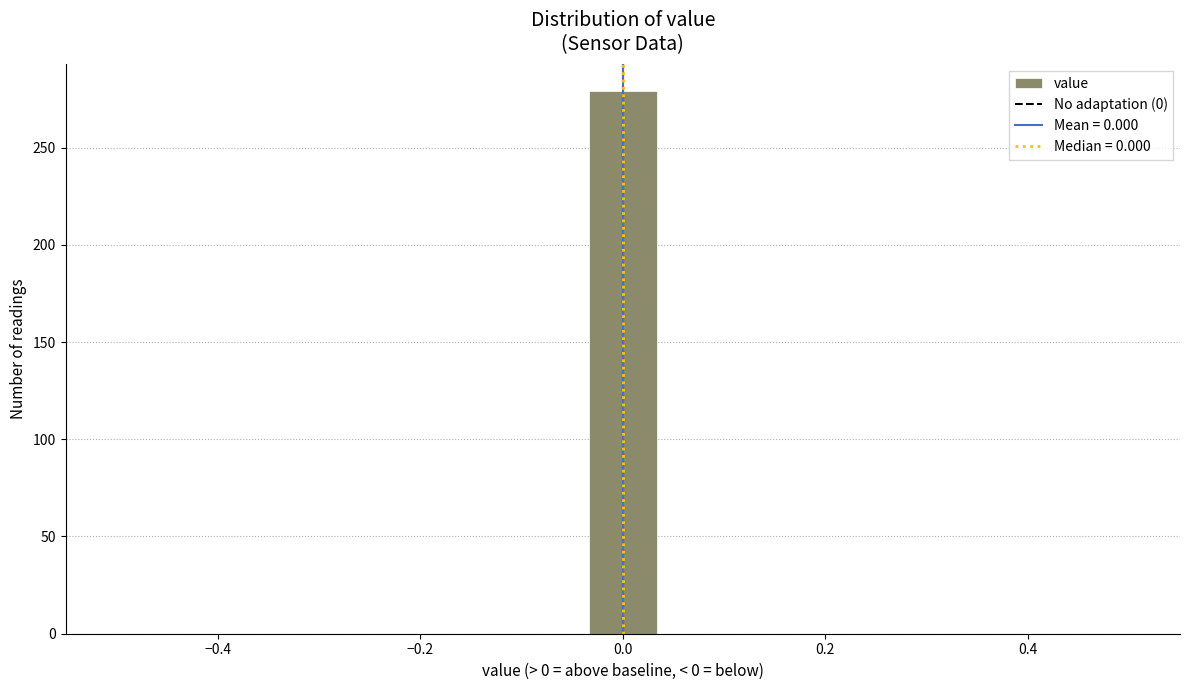

Around what value on the x-axis is the tallest bar? Give the approximate position of its centre, as read against the axis.

0.00